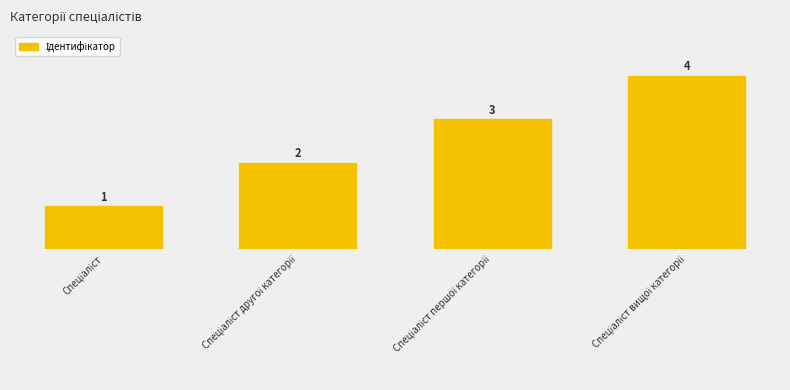

What is the greatest value displayed?

4